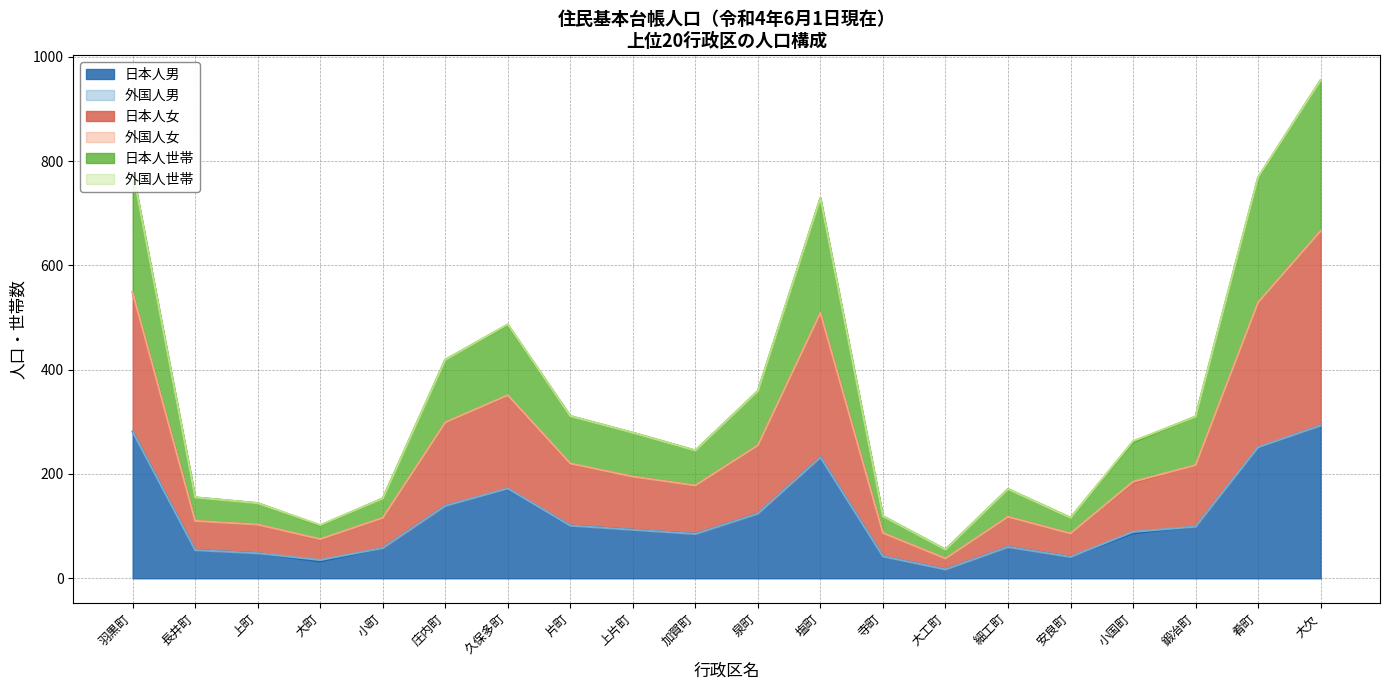

What is the label of the 2nd point from the right?

肴町